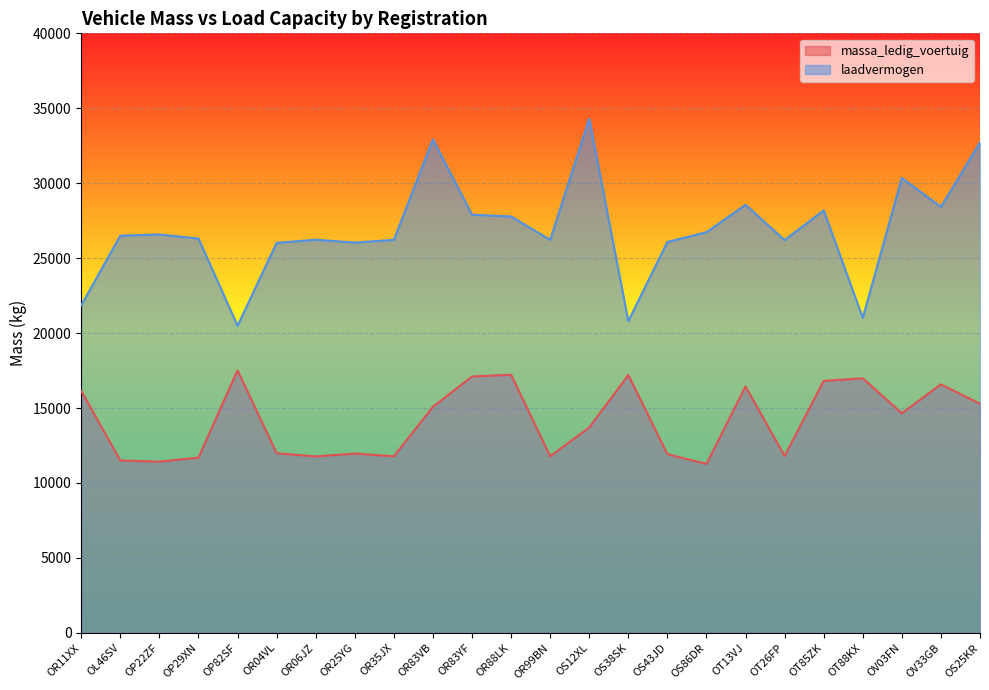

How many series are shown in this chart?

2